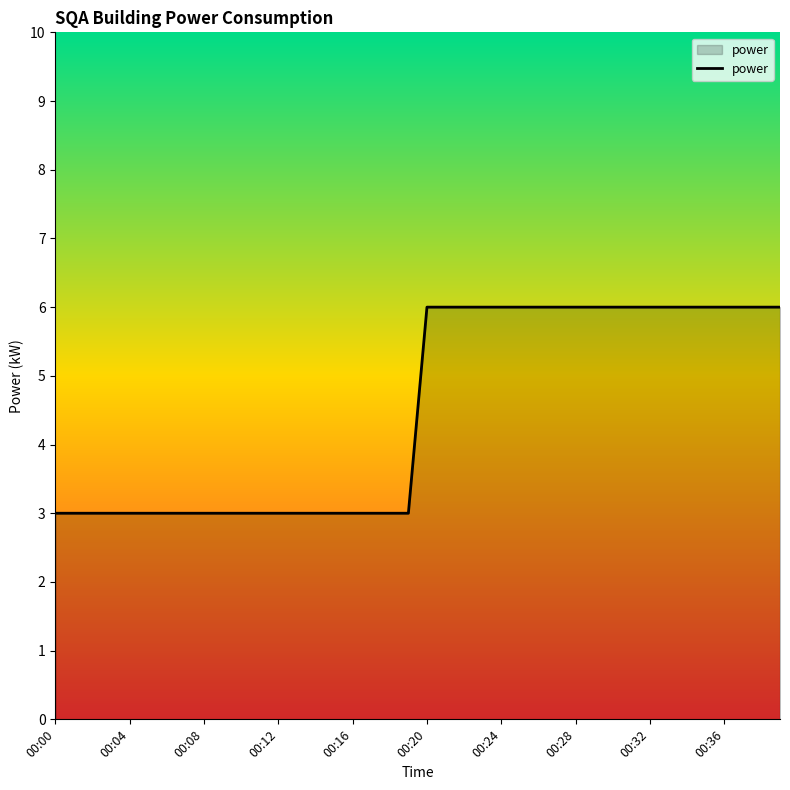

What is the minimum value shown in the chart?

3